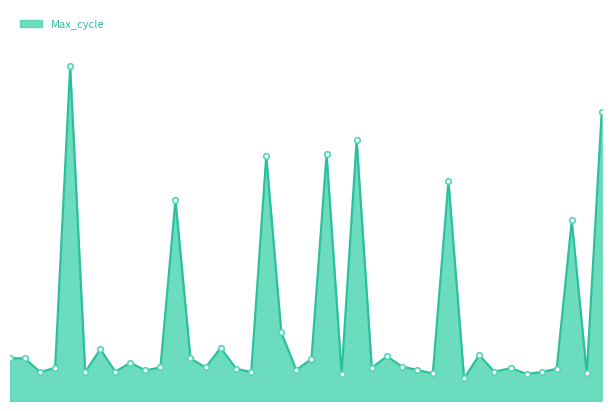

Reading right to left, what are all the values shown in this chart?

2023/08/24 01:38:25=21059	2023/08/24 01:35:59=20445	2023/08/24 01:33:32=20804	2023/08/24 01:31:05=20456	2023/08/24 01:28:37=20448	2023/08/24 01:26:10=20444	2023/08/24 01:23:37=20457	2023/08/24 01:20:55=20449	2023/08/24 01:18:27=20488	2023/08/24 01:15:59=20433	2023/08/24 01:13:26=20897	2023/08/24 01:10:53=20445	2023/08/24 01:08:19=20453	2023/08/24 01:05:51=20461	2023/08/24 01:03:24=20485	2023/08/24 01:00:56=20458	2023/08/24 00:58:28=20993	2023/08/24 00:56:01=20444	2023/08/24 00:53:34=20960	2023/08/24 00:51:06=20479	2023/08/24 00:48:38=20453	2023/08/24 00:46:11=20541	2023/08/24 00:43:44=20956	2023/08/24 00:41:17=20448	2023/08/24 00:38:50=20456	2023/08/24 00:36:18=20505	2023/08/24 00:33:51=20459	2023/08/24 00:31:23=20480	2023/08/24 00:28:56=20852	2023/08/24 00:26:29=20459	2023/08/24 00:24:02=20452	2023/08/24 00:21:35=20470	2023/08/24 00:19:08=20449	2023/08/24 00:16:41=20502	2023/08/24 00:14:13=20448	2023/08/24 00:11:46=21166	2023/08/24 00:09:19=20458	2023/08/24 00:06:52=20448	2023/08/24 00:04:25=20480	2023/08/24 00:01:58=20481